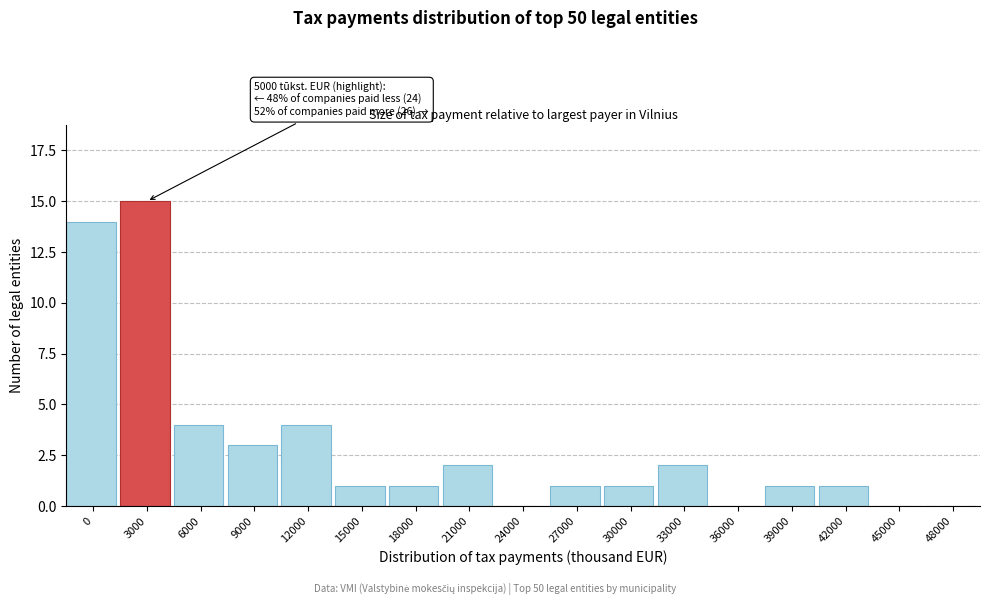

Reading right to left, list all the values displayed in this chart.

48000=0	45000=0	42000=1	39000=1	36000=0	33000=2	30000=1	27000=1	24000=0	21000=2	18000=1	15000=1	12000=4	9000=3	6000=4	3000=15	0=14